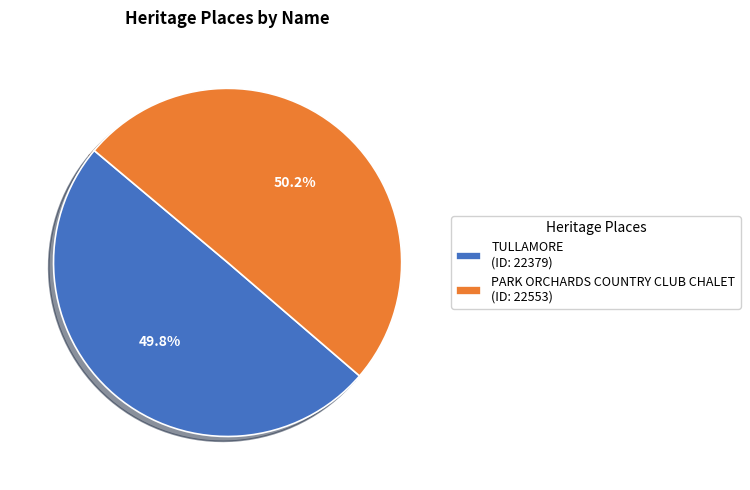

True or false: TULLAMORE accounts for 50% of the total.

True